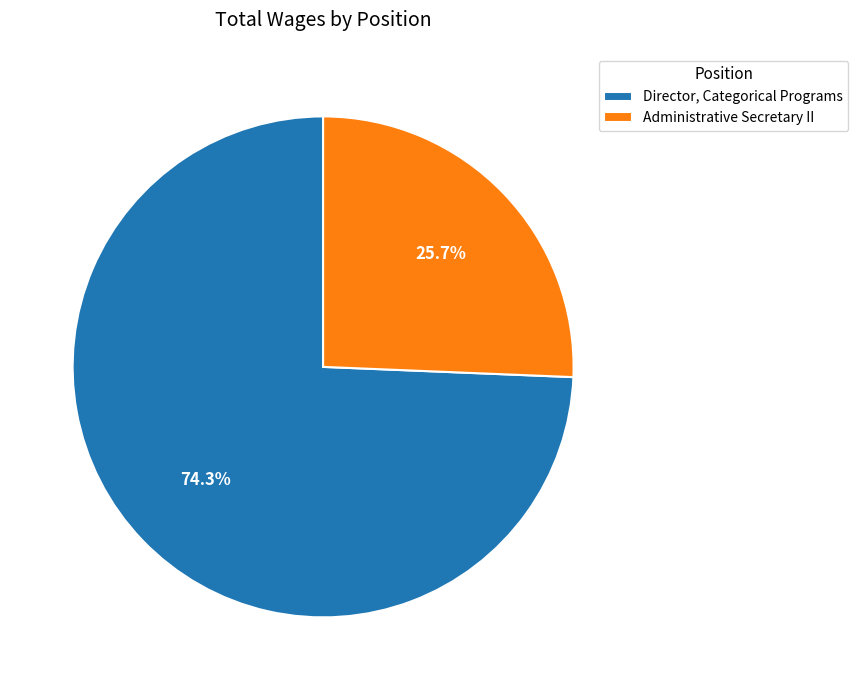

Which slice is the smallest?

Administrative Secretary II